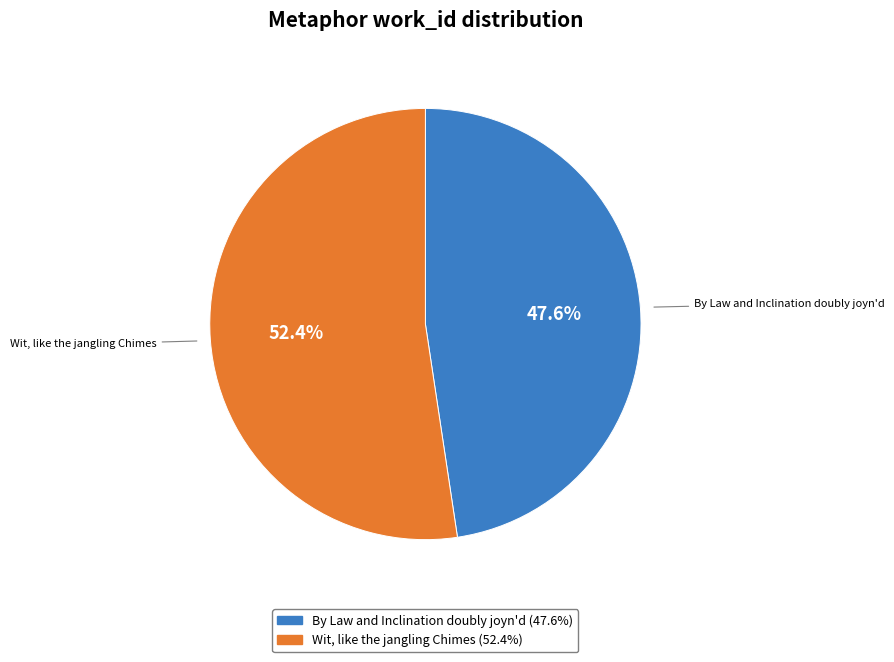

Approximately how many times larger is the value at By Law and Inclination doubly joyn'd compared to Wit, like the jangling Chimes?

0.9